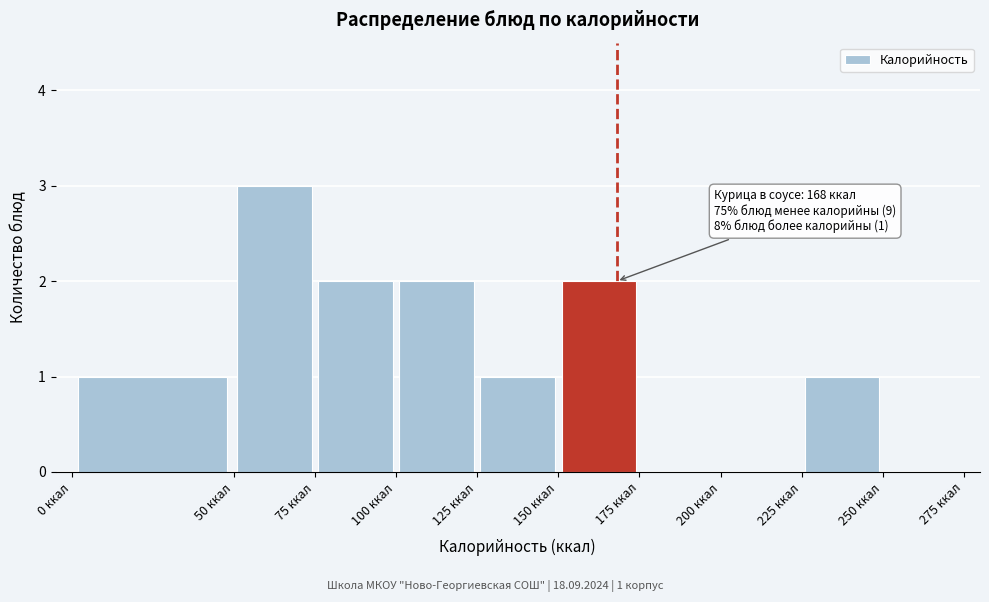

Over which range of the x-axis is the bar tallest?

50 to 75